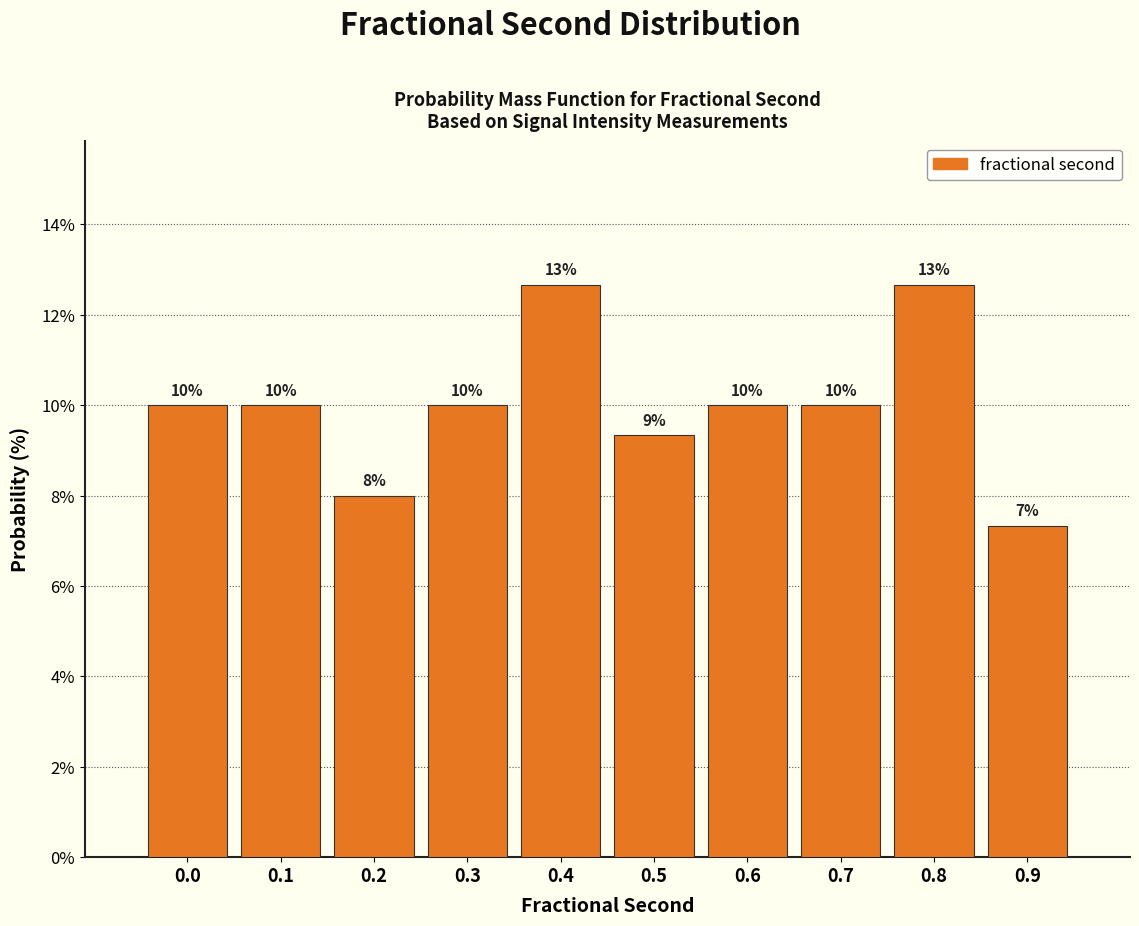

What is the sum of all values?

100.0